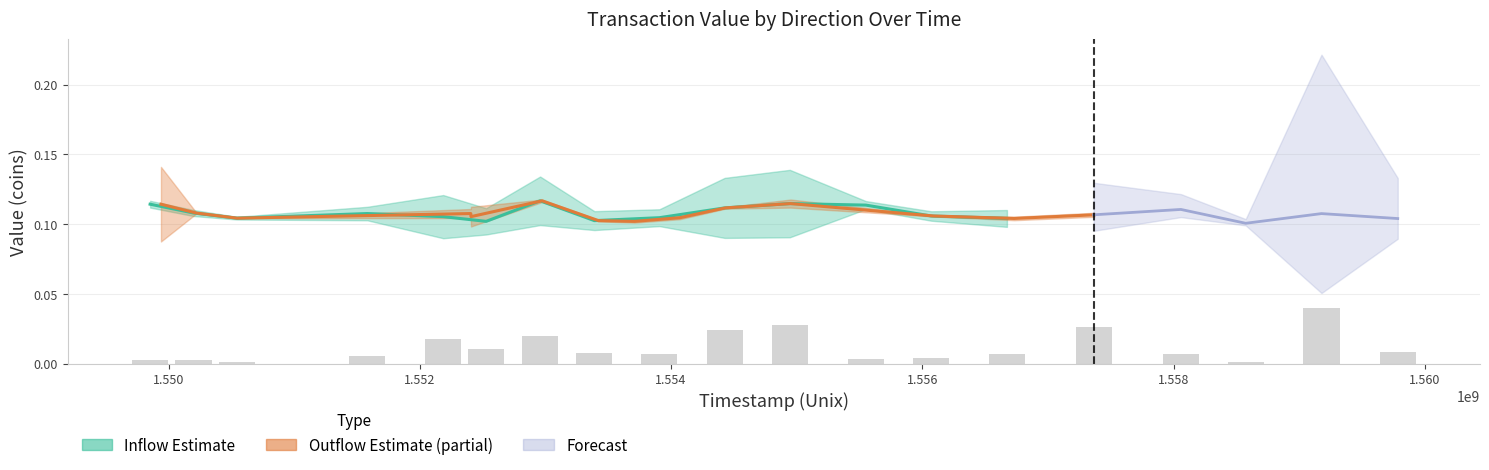

Which has a higher value, 1.556 or 1.552?

1.556